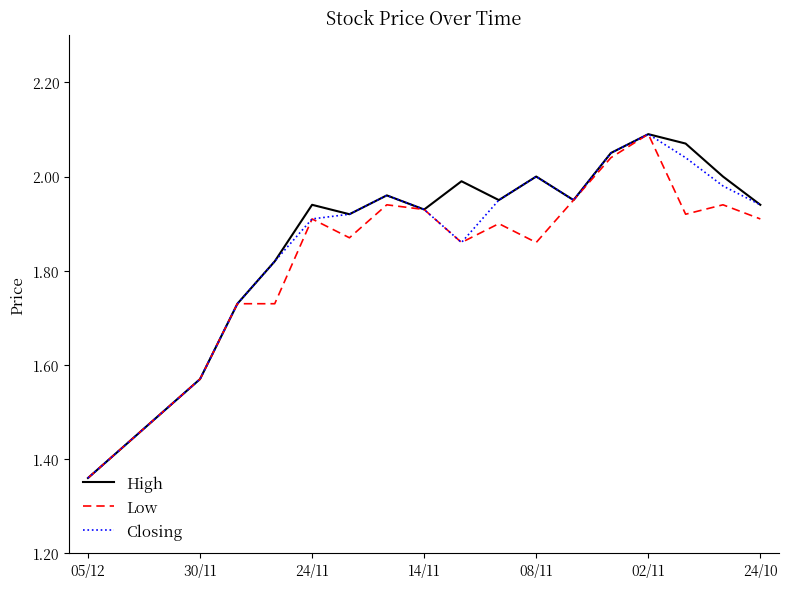

At which category does the chart reach its peak across all series?

02/11